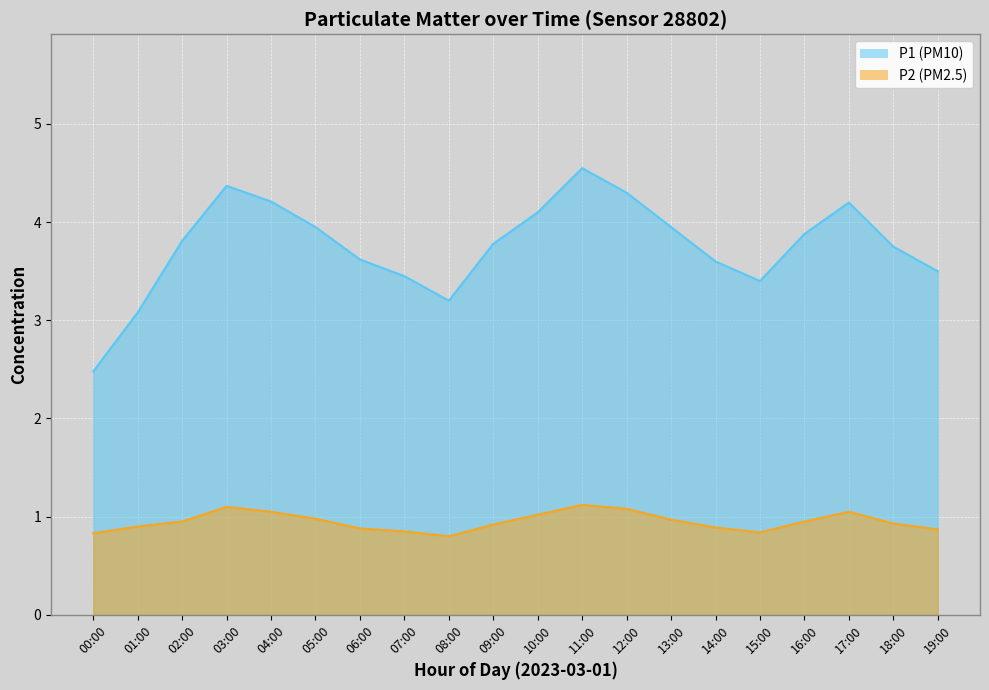

What position from the left is 02:00?

3